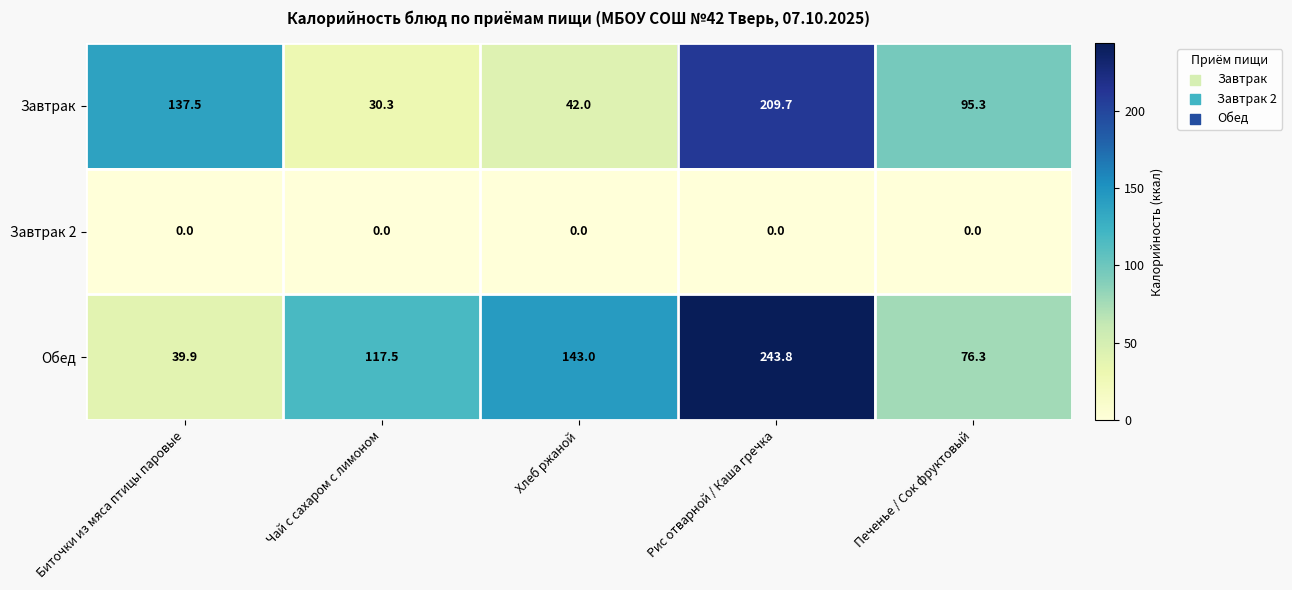

True or false: Завтрак has a value of 75.2 at Хлеб ржаной.

False